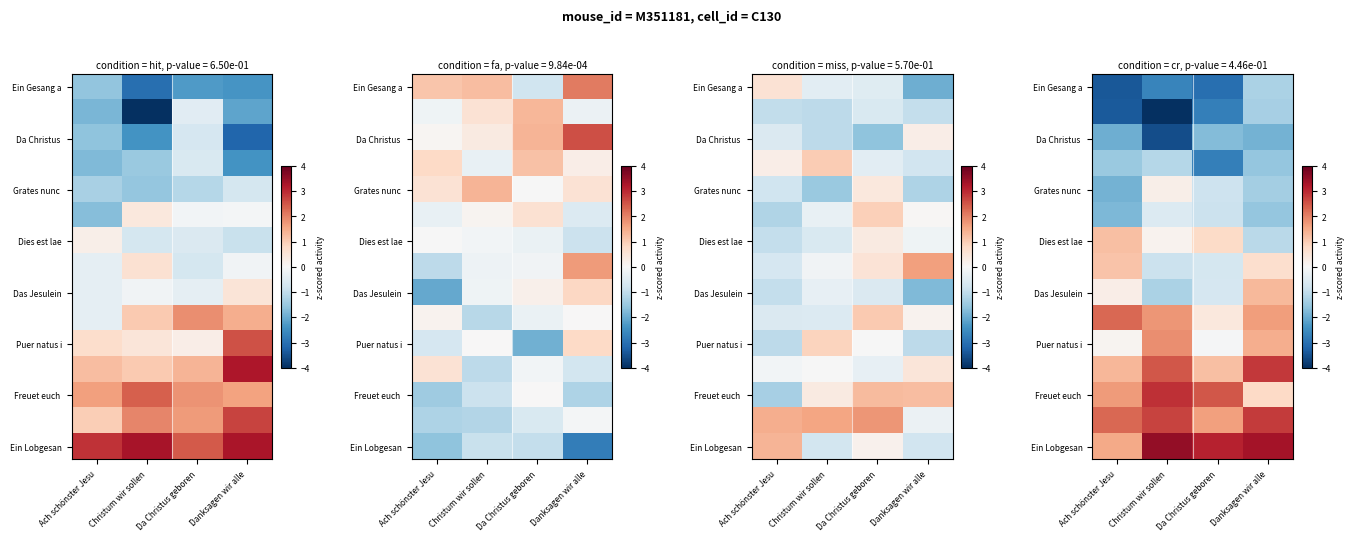

At which category does the chart reach its peak across all series?

Christum wir sollen